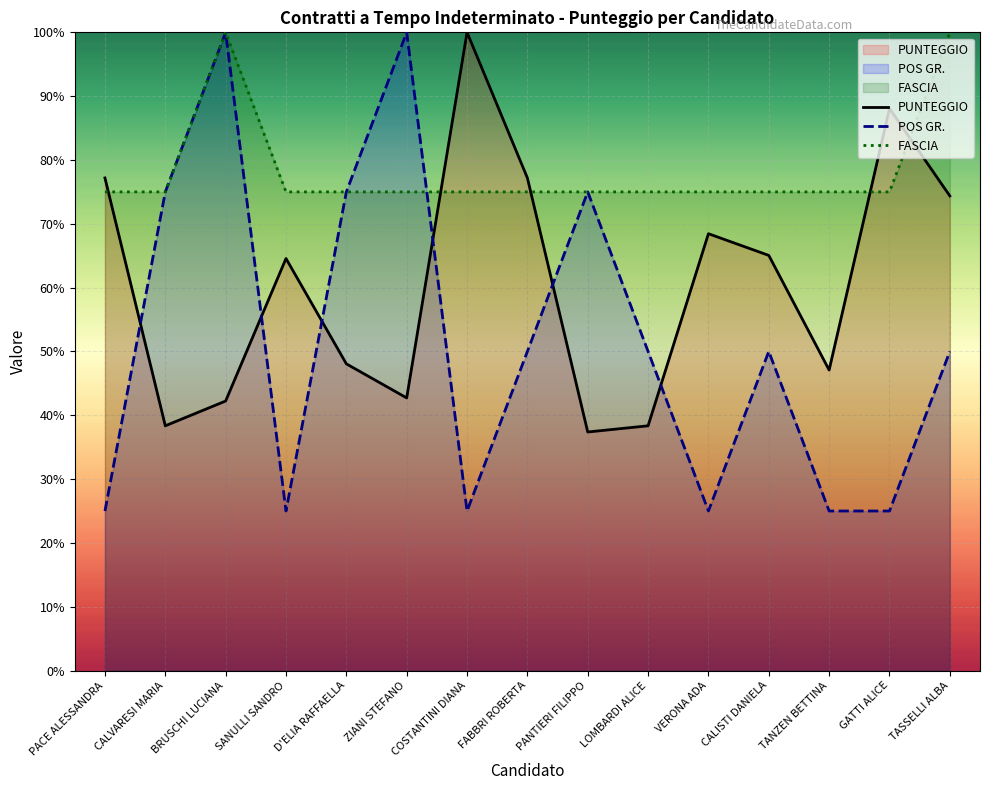

Between which two adjacent categories do PUNTEGGIO and POS GR. first intersect?

PACE ALESSANDRA and CALVARESI MARIA